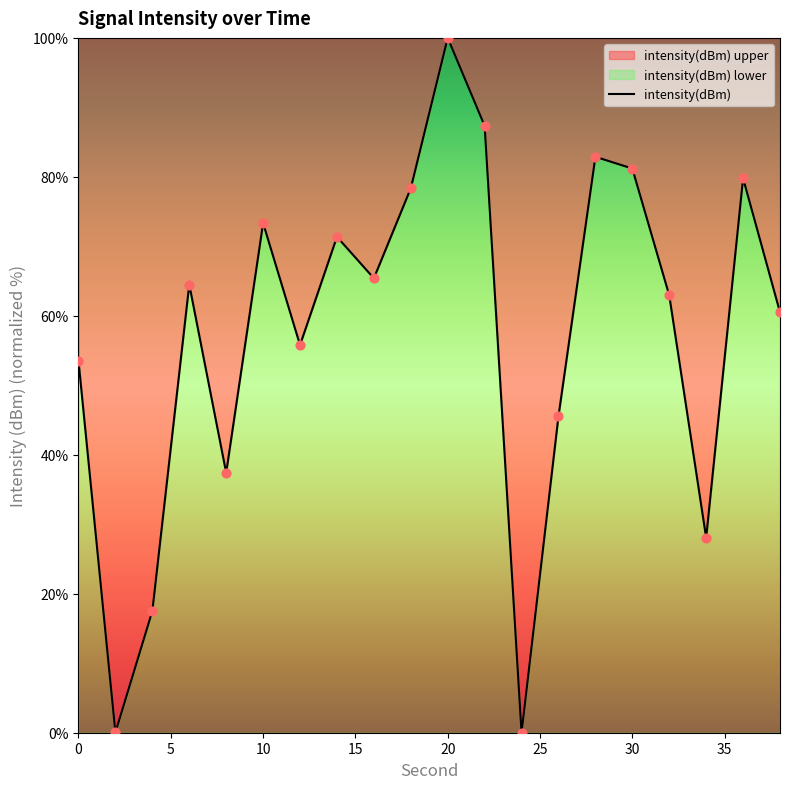

Which label corresponds to the largest value in the chart?

20